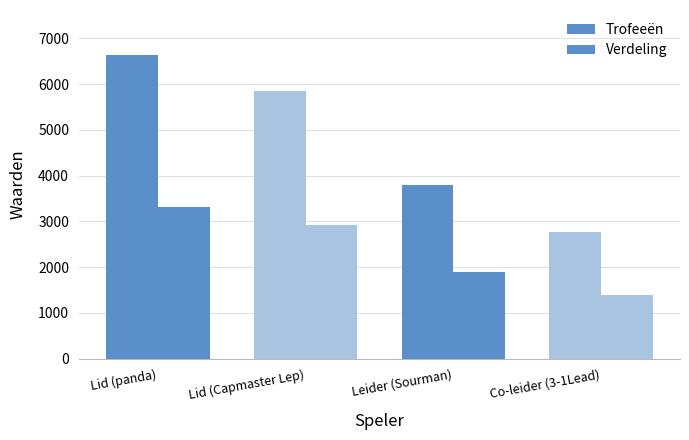

Rank the series by their maximum value, from lowest to highest.

Verdeling, Trofeeën